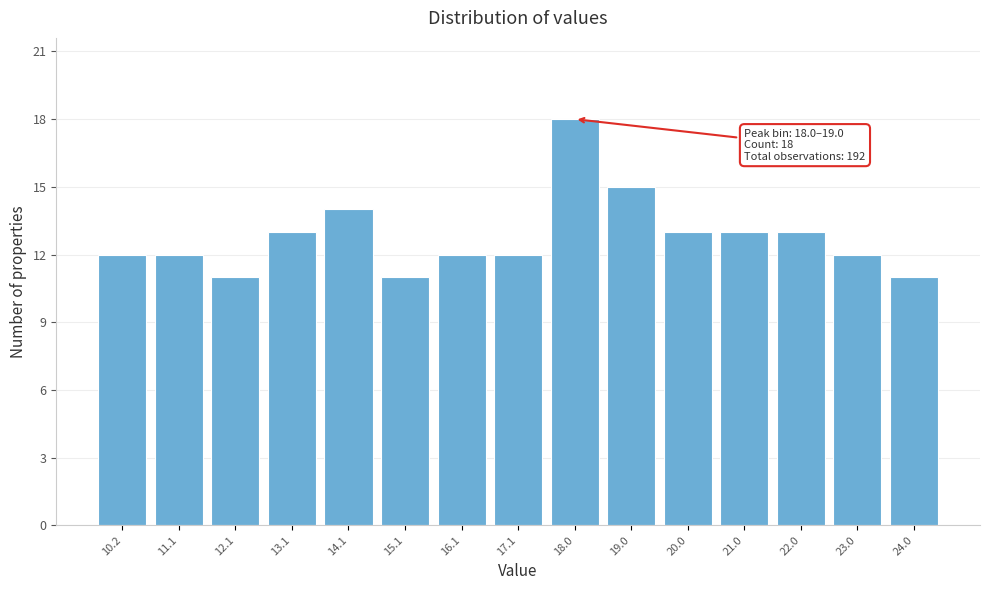

Reading left to right, extract all data points from this chart.

10.2=12	11.1=12	12.1=11	13.1=13	14.1=14	15.1=11	16.1=12	17.1=12	18.0=18	19.0=15	20.0=13	21.0=13	22.0=13	23.0=12	24.0=11